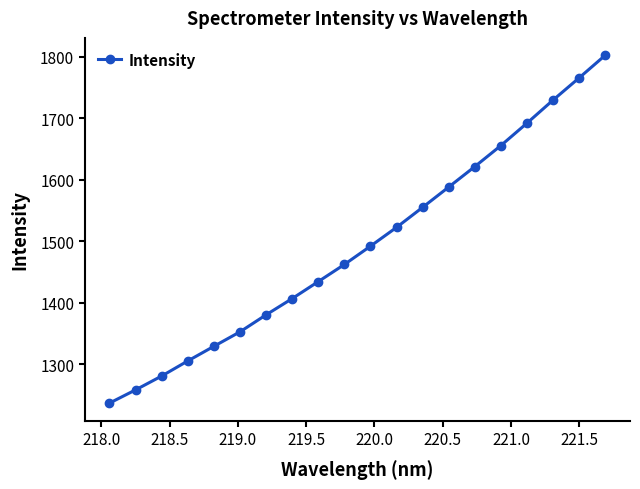

True or false: there are more than 0 points higher than both neighbors.

False